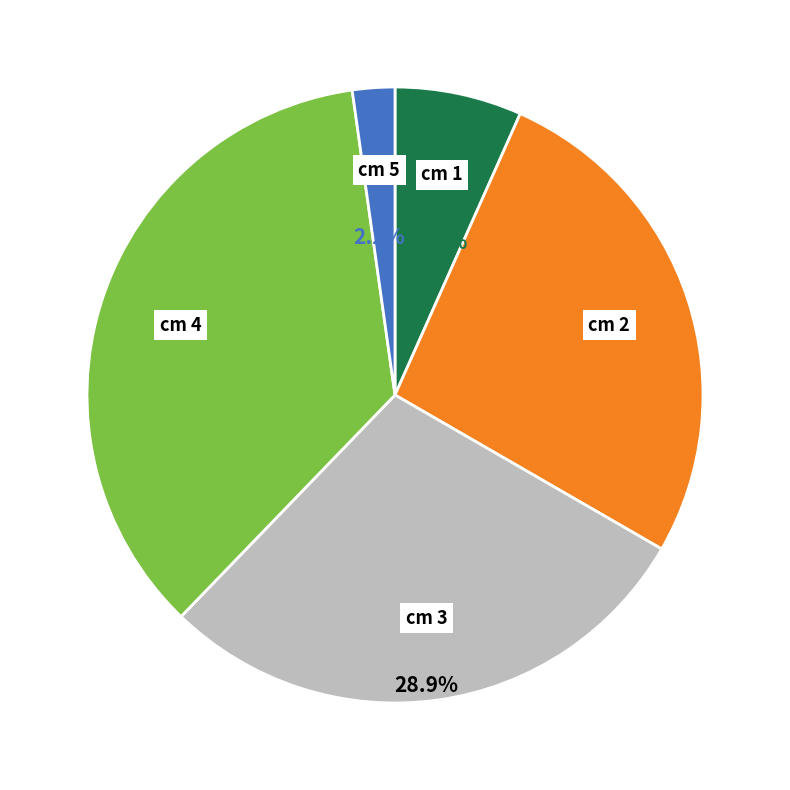

Is there a majority slice in this chart?

No